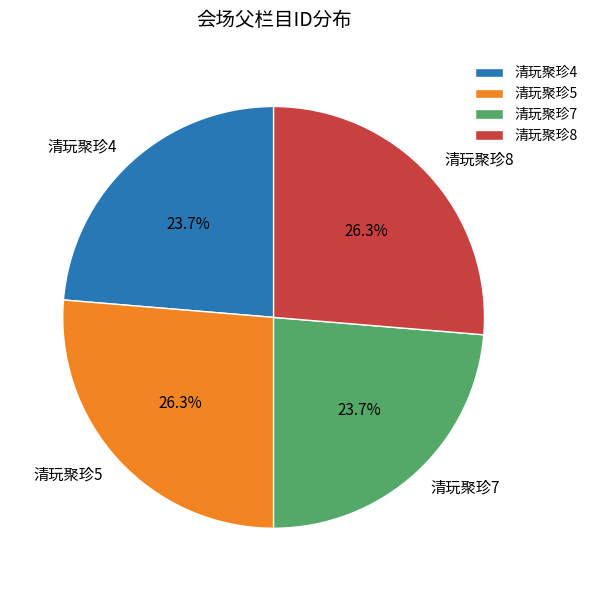

Count the number of slices in the pie.

4